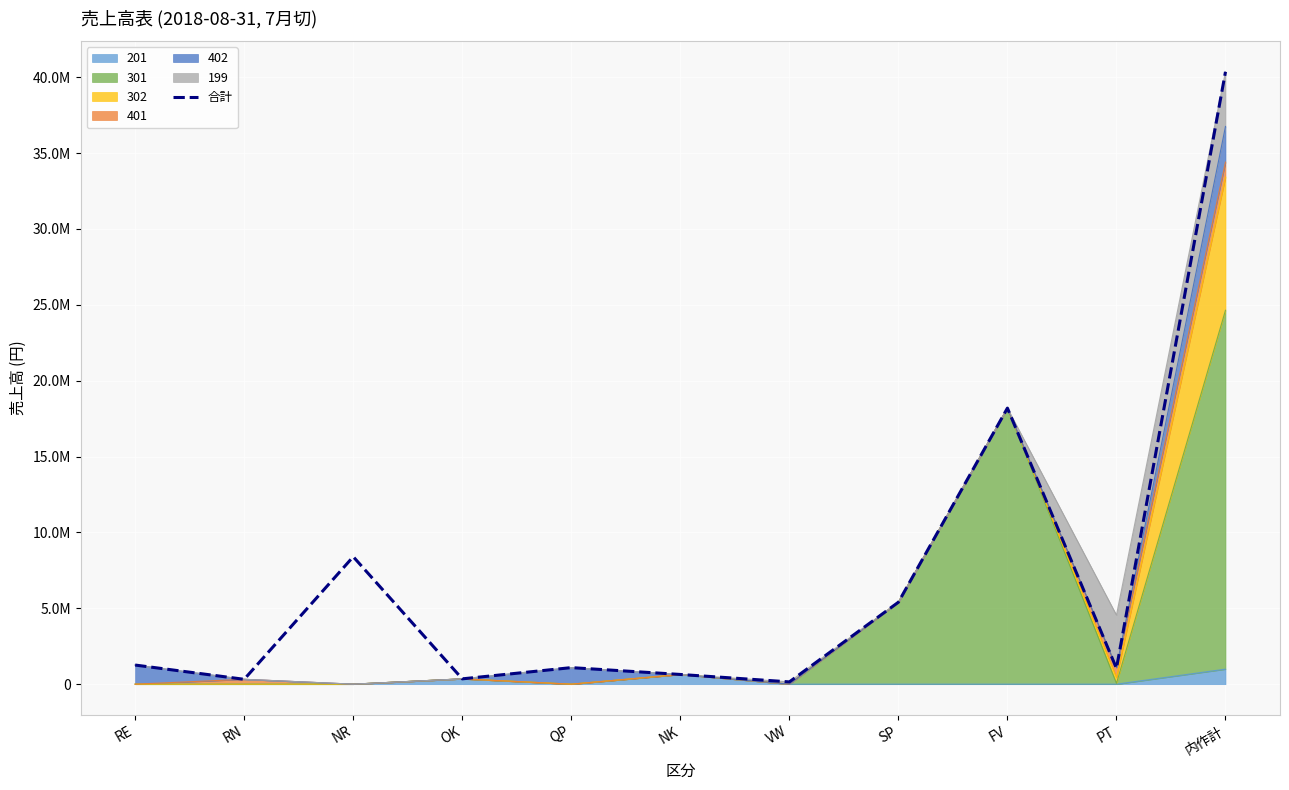

What is the difference between the values at OK and VW?

200000